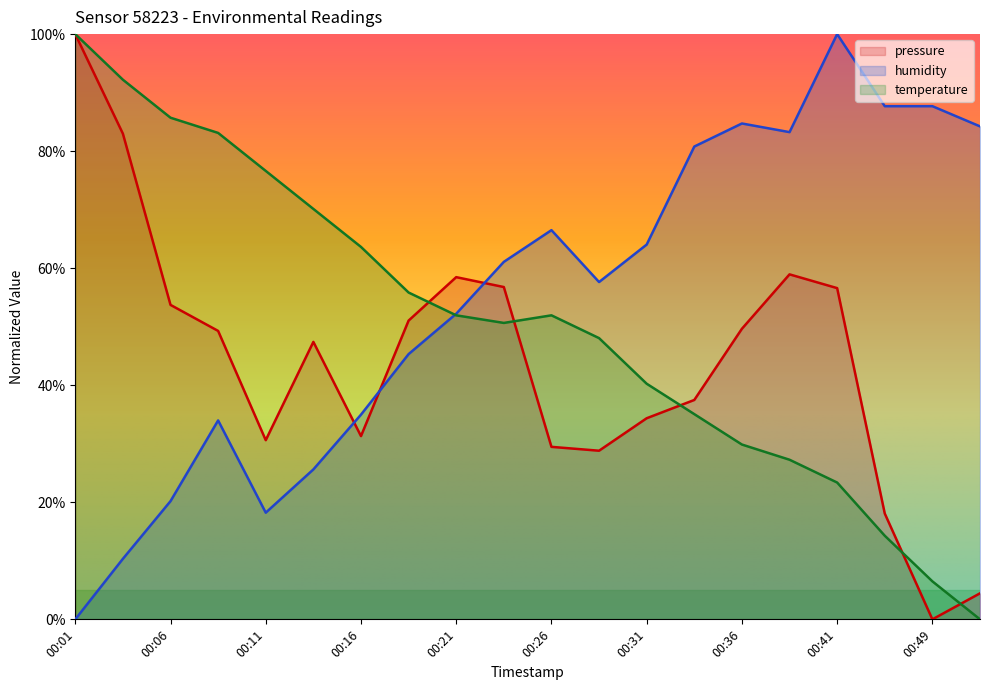

List the series in order of their overall mean, highest first.

humidity, temperature, pressure